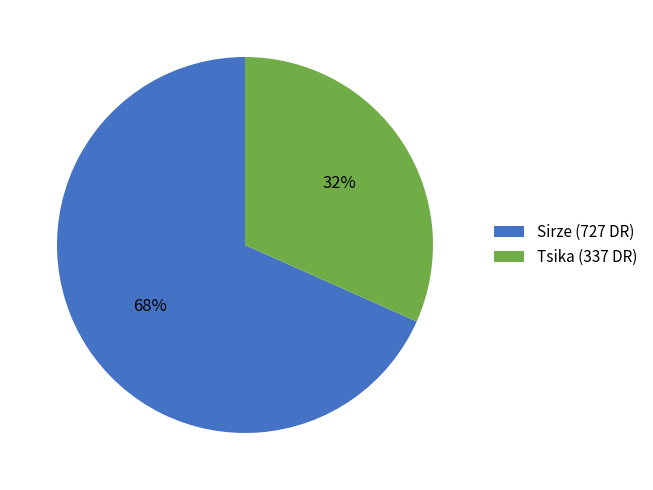

Rank the categories by value from lowest to highest.

Tsika, Sirze